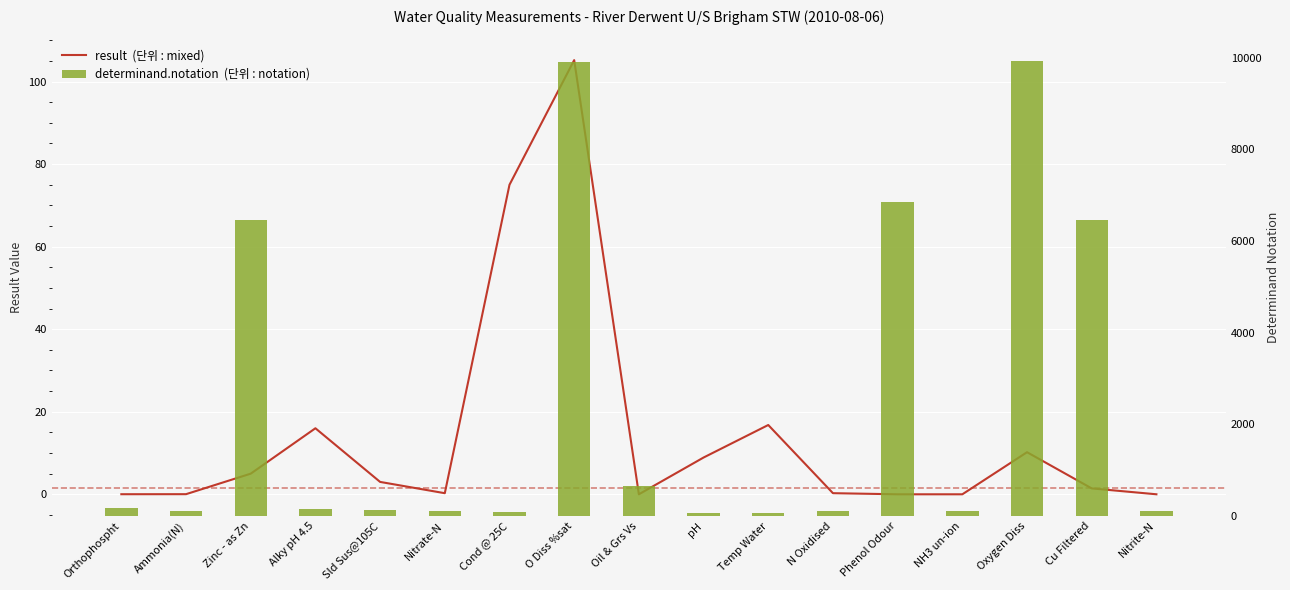

At which label does determinand.notation  (단위 : notation) first exceed 135?

Orthophospht